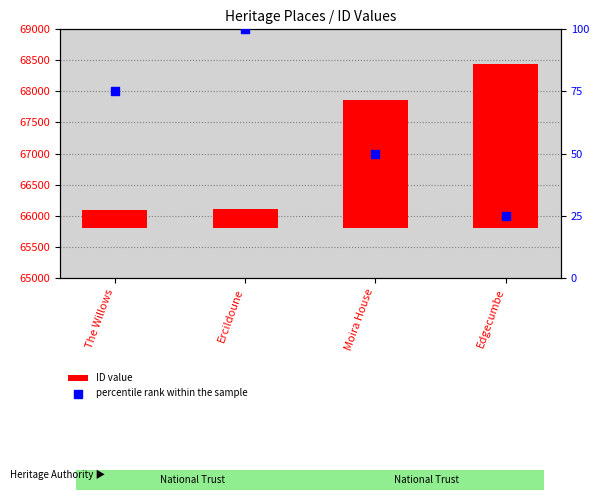

Which series reaches the maximum Y coordinate?

ID value